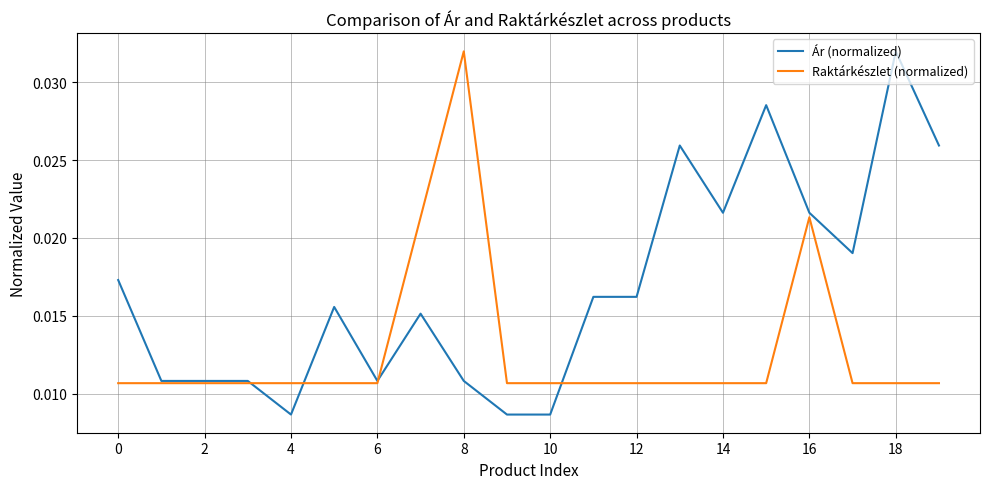

Rank the series by their average value, from lowest to highest.

Raktárkészlet (normalized), Ár (normalized)